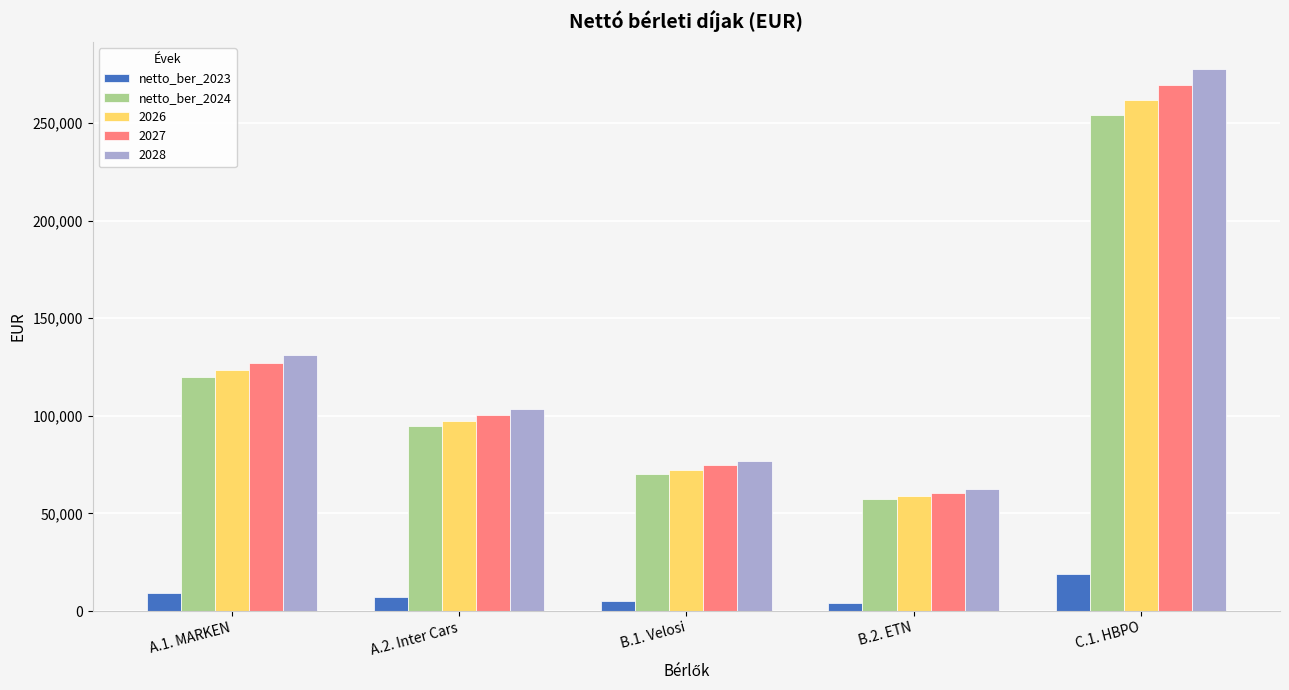

At A.2. Inter Cars, list the series in order from smallest to largest.

netto_ber_2023, netto_ber_2024, 2026, 2027, 2028